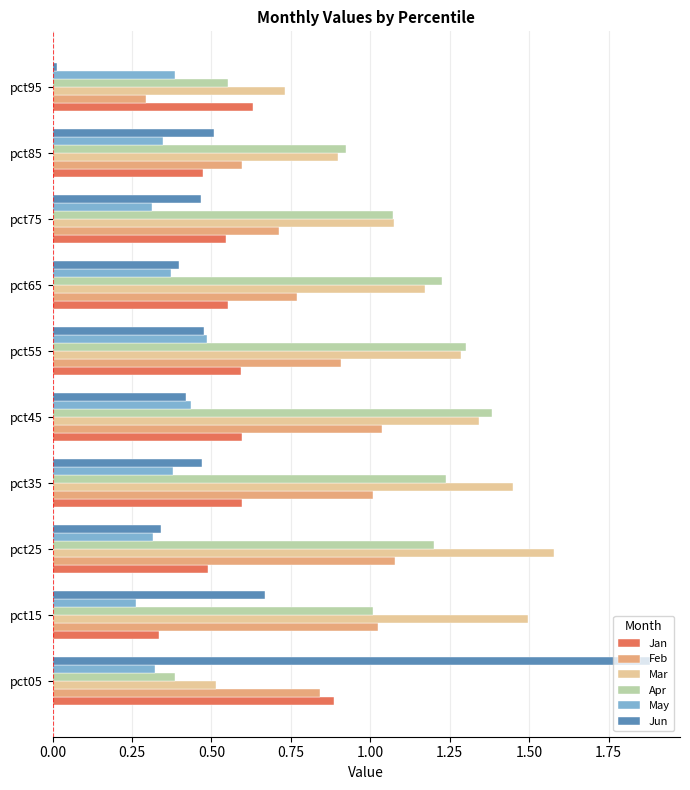

Count the number of data series in this chart.

6